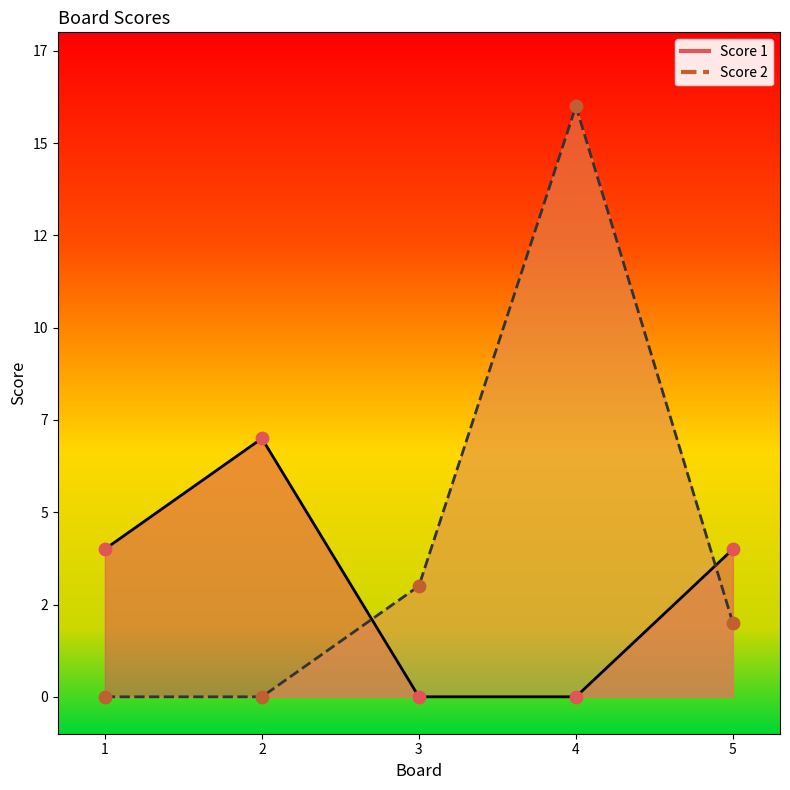

Which series contains the highest Y value?

Score 2